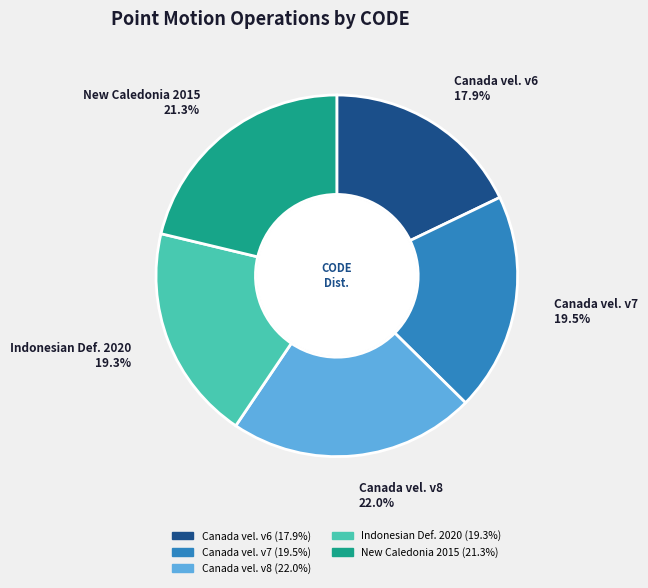

Does any single category account for the majority?

No